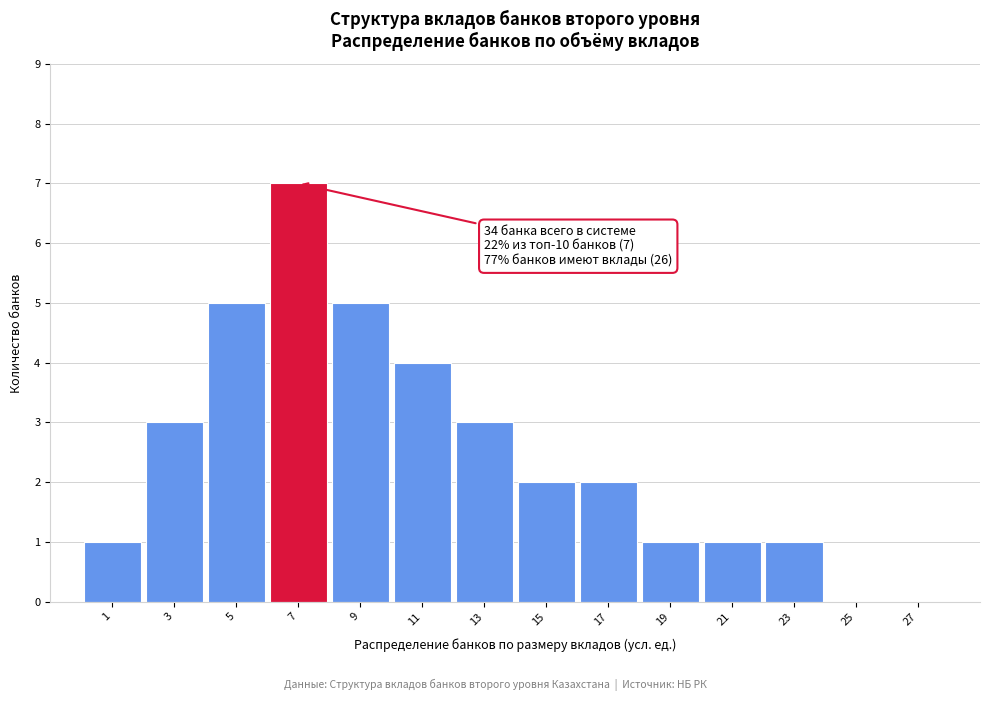

Reading left to right, transcribe all the data shown in this chart.

1=1	3=3	5=5	7=7	9=5	11=4	13=3	15=2	17=2	19=1	21=1	23=1	25=0	27=0